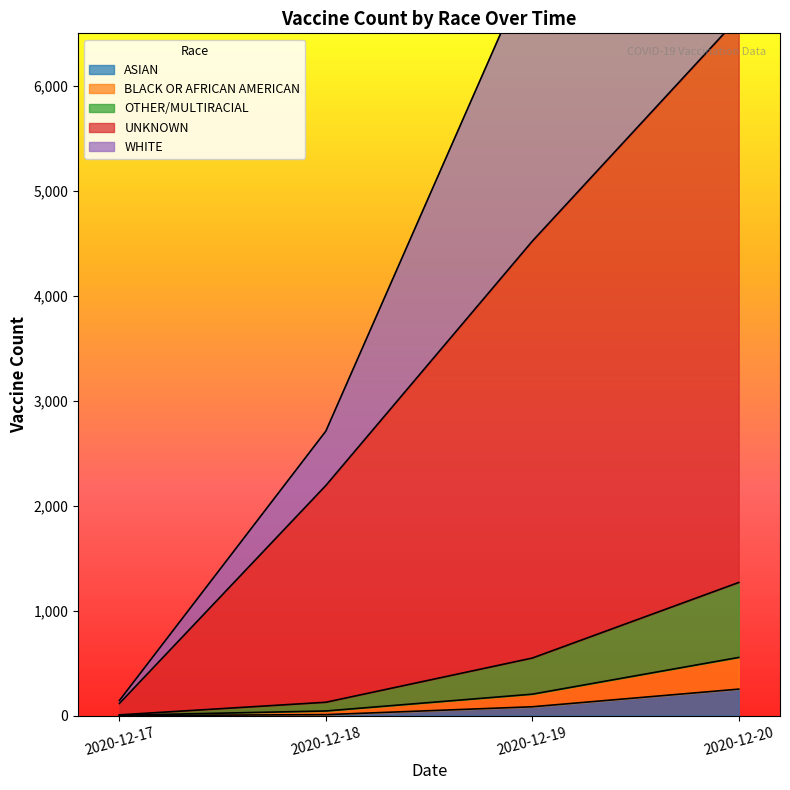

Which series has the largest range (max minus min)?

WHITE